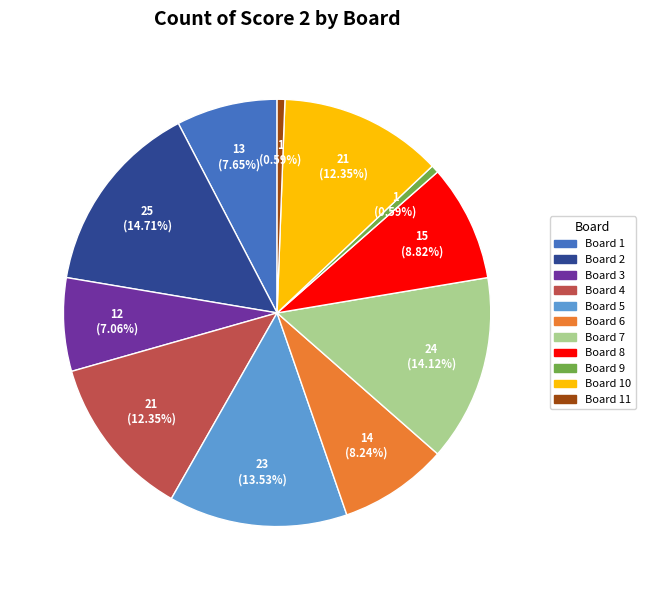

Is there a majority slice in this chart?

No